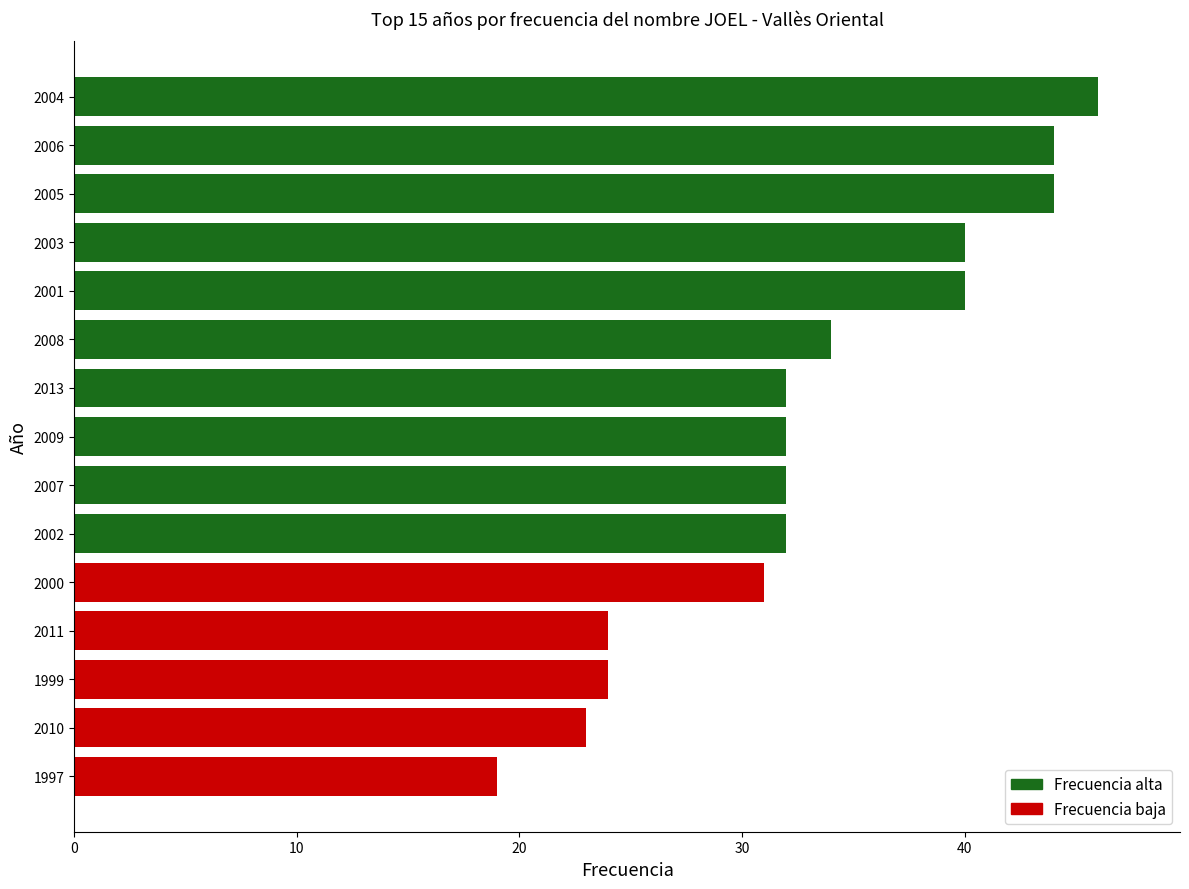

What is the minimum value shown in the chart?

19